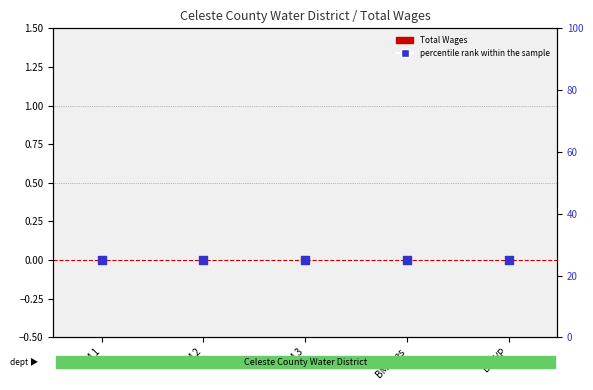

Is the value of percentile rank within the sample at BM 2 greater than the value of Total Wages at BM 3?

Yes